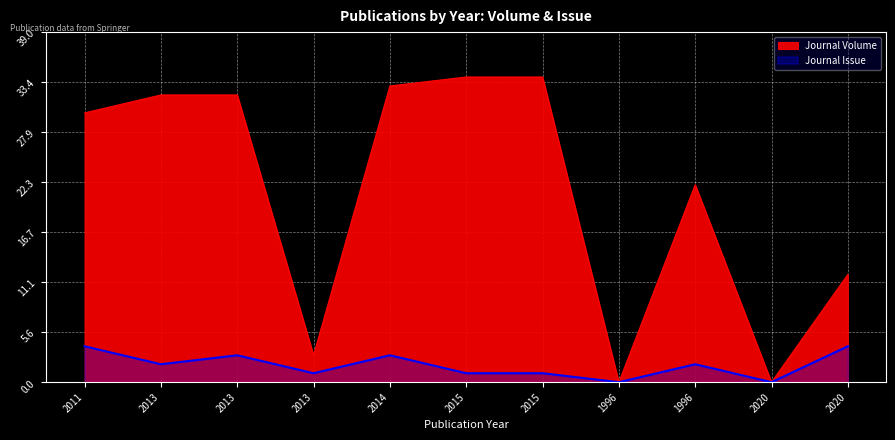

How many data points in Journal Volume are less than 30?

5